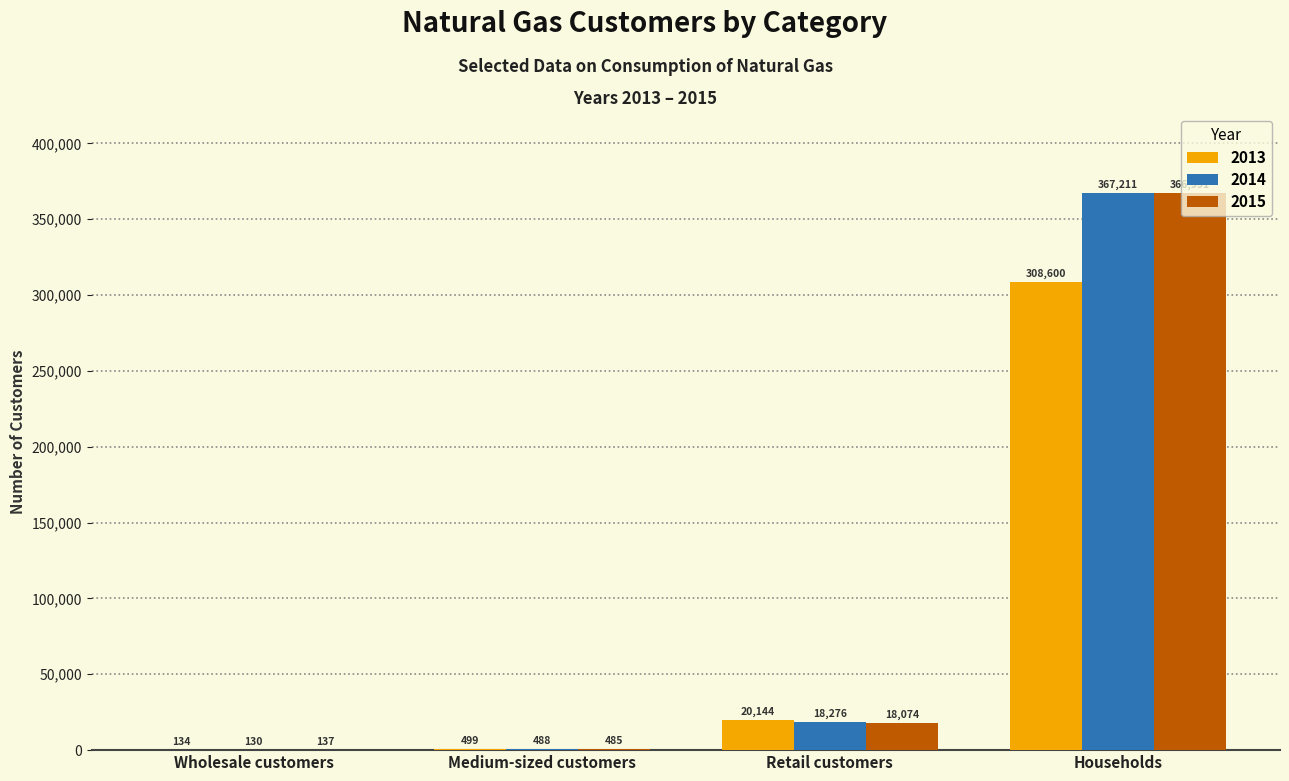

The 2013 series shows 499 at Medium-sized customers. True or false?

True